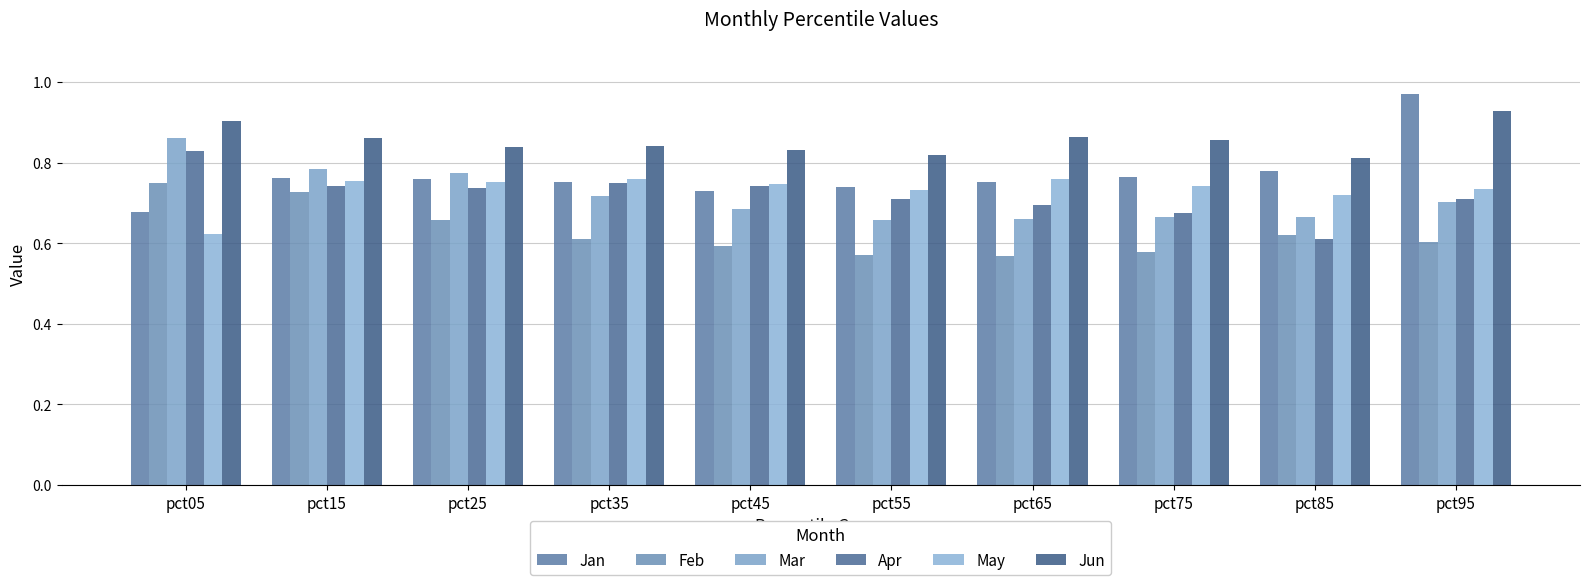

Which category has the lowest value in the Apr series?

pct85